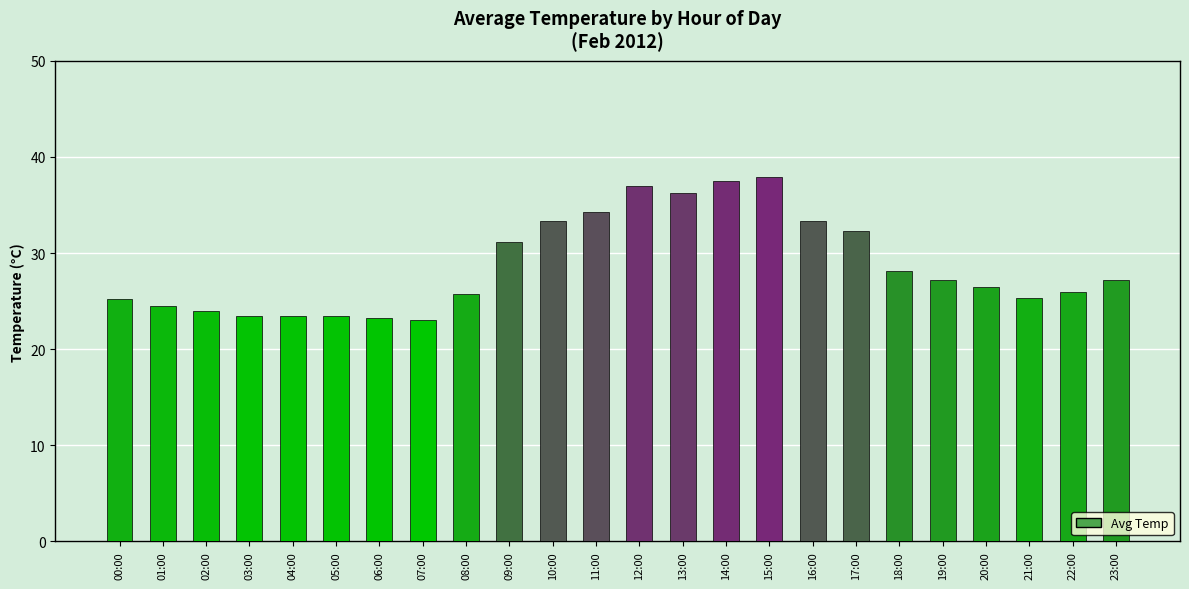

What is the minimum value shown in the chart?

23.1